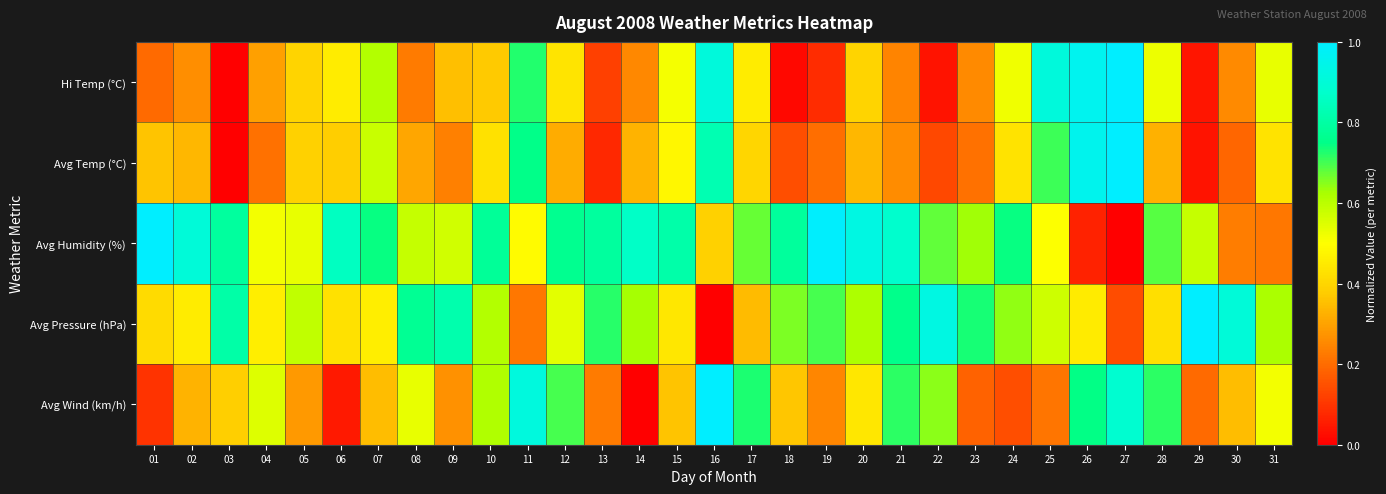

At which category does the chart reach its peak across all series?

27